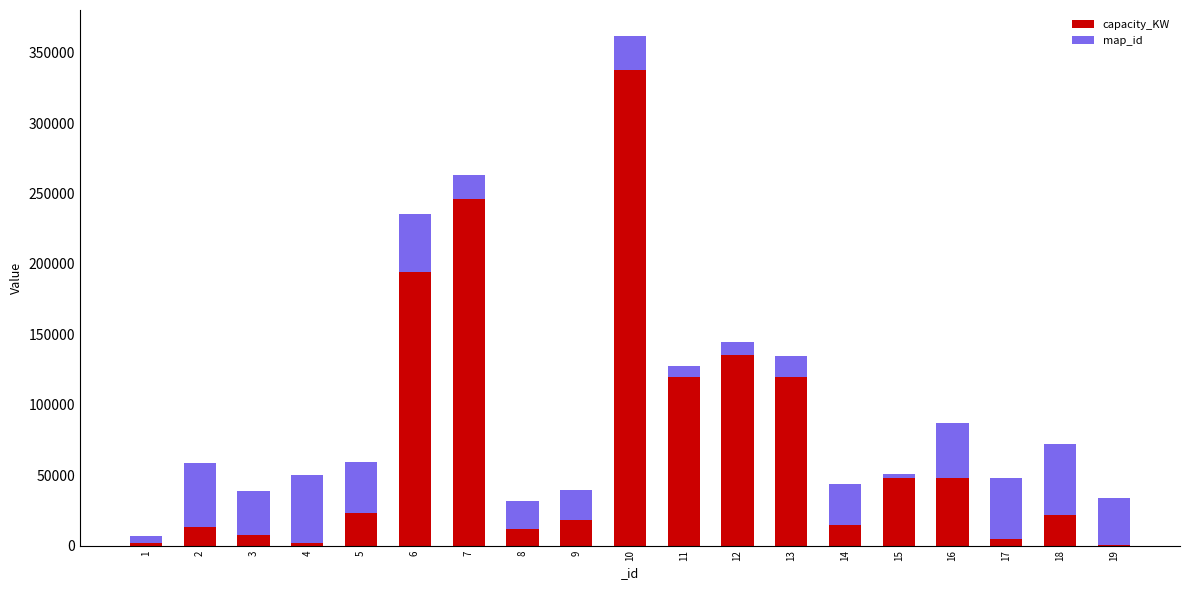

What is the sum of all capacity_KW values?

1367214.0